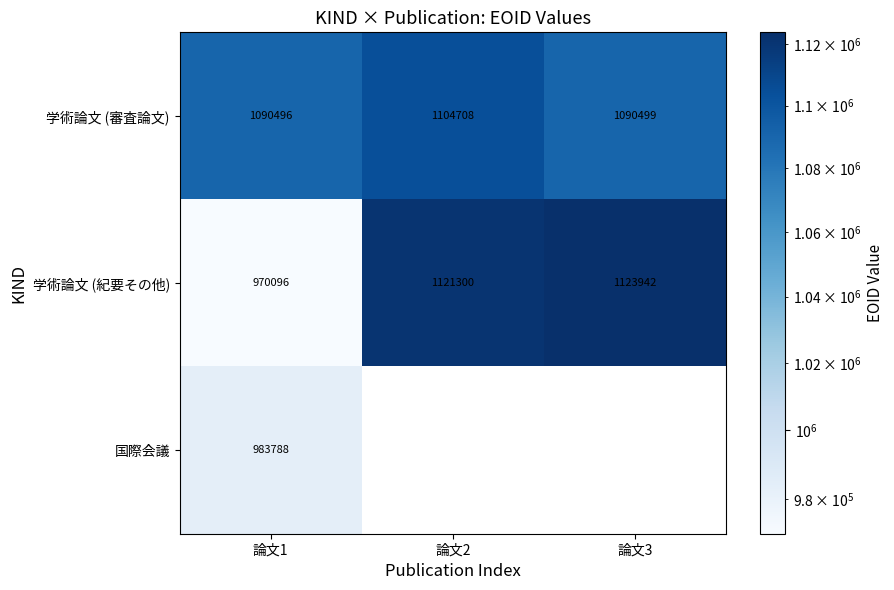

What is the difference between the highest and lowest values at 論文3?

33443.0